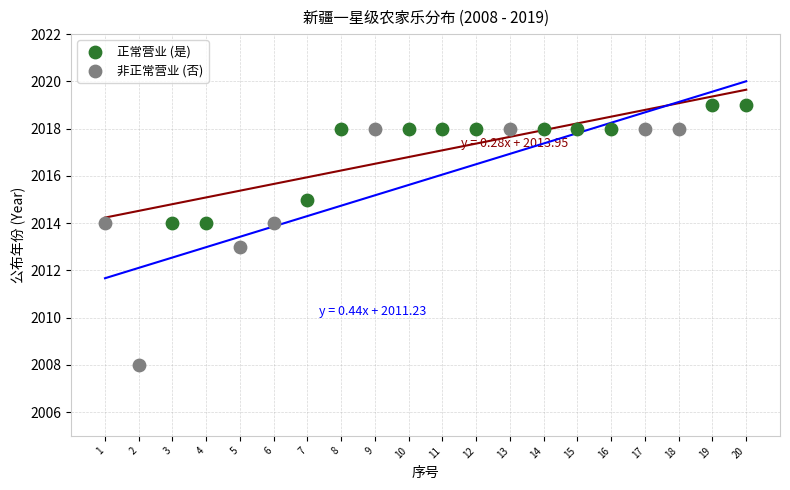

Which series reaches the minimum Y coordinate?

非正常营业 (否)